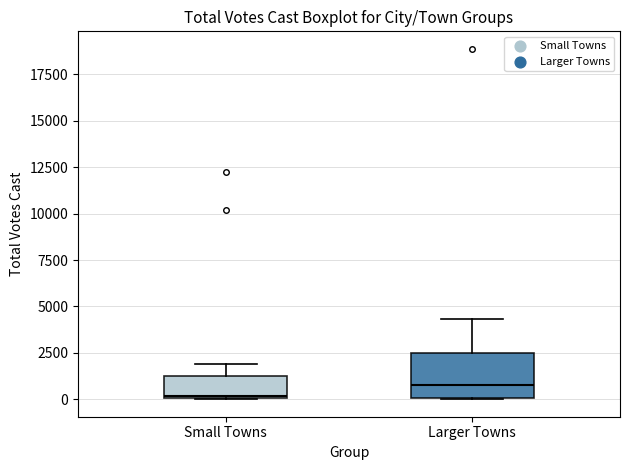

Comparing the boxes themselves (not the whiskers), which one is the tallest?

Larger Towns